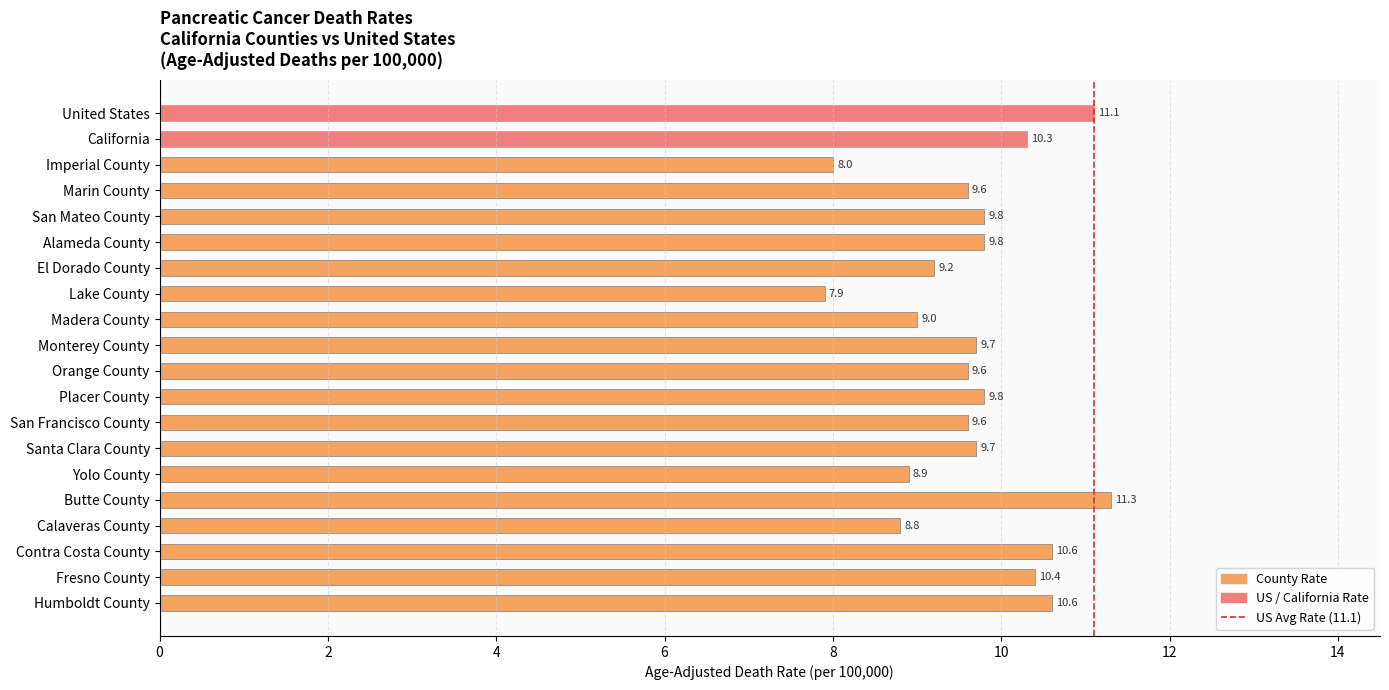

Reading top to bottom, list all the values displayed in this chart.

United States=11.1	California=10.3	Imperial County=8.0	Marin County=9.6	San Mateo County=9.8	Alameda County=9.8	El Dorado County=9.2	Lake County=7.9	Madera County=9.0	Monterey County=9.7	Orange County=9.6	Placer County=9.8	San Francisco County=9.6	Santa Clara County=9.7	Yolo County=8.9	Butte County=11.3	Calaveras County=8.8	Contra Costa County=10.6	Fresno County=10.4	Humboldt County=10.6